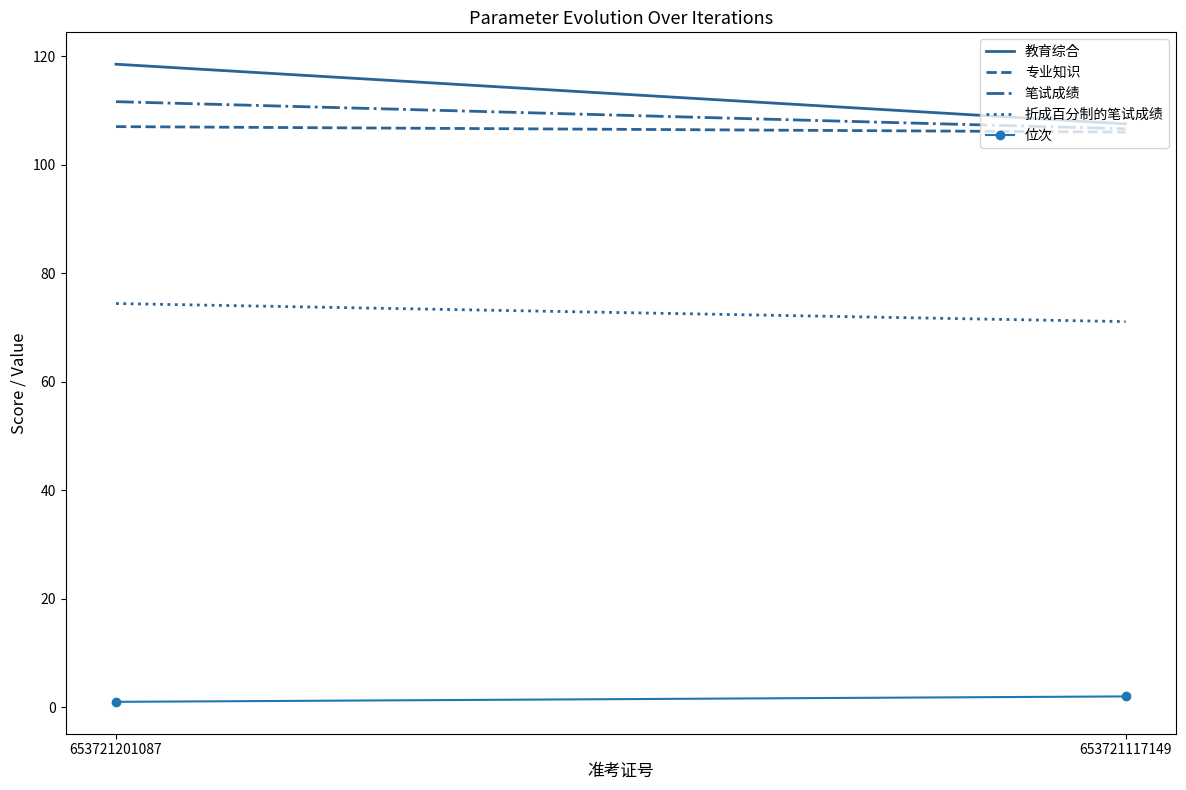

How many series are shown in this chart?

5